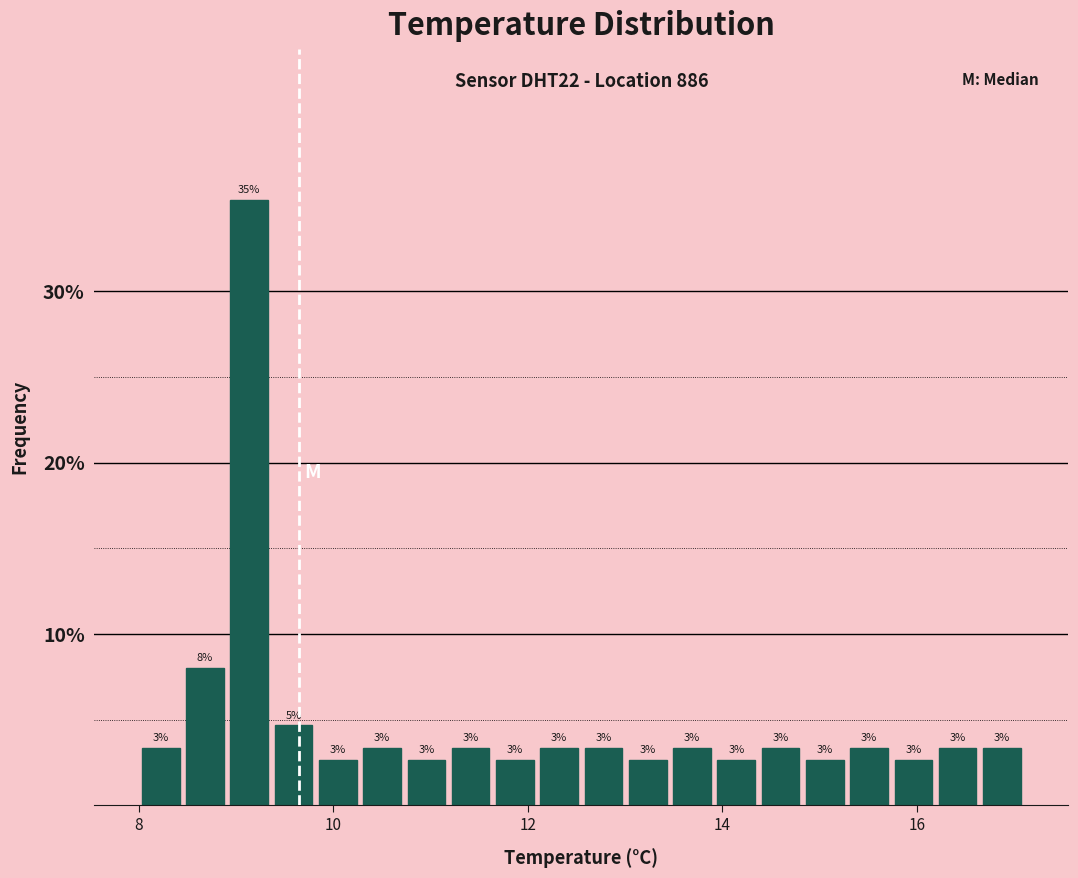

Around what value on the x-axis is the tallest bar? Give the approximate position of its centre, as read against the axis.

9.2